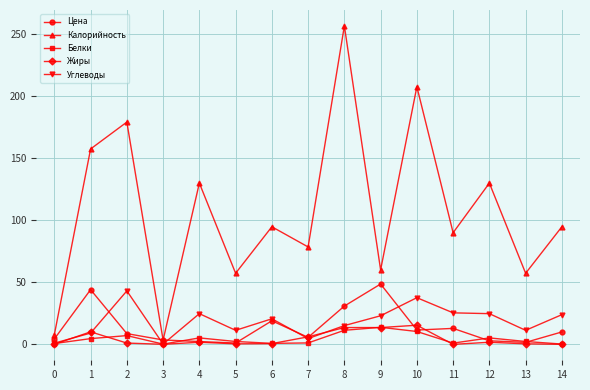

What is the spread (max minus min) of values at 11?

90.0